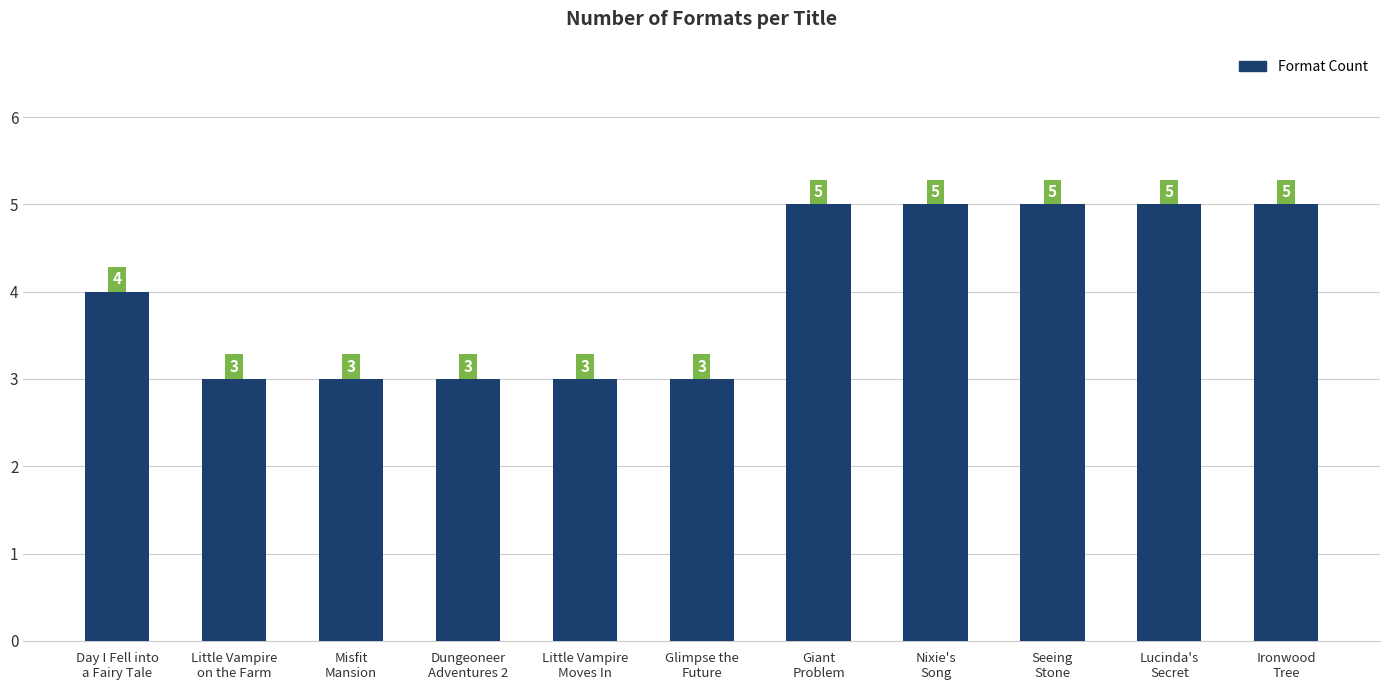

What is the smallest value displayed?

3